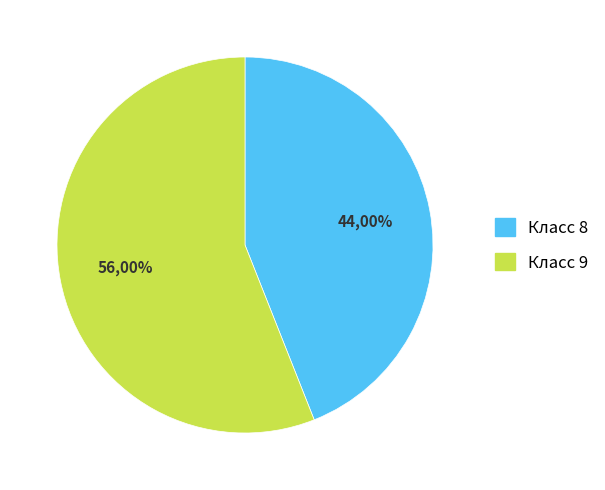

How many slices are in this pie chart?

2